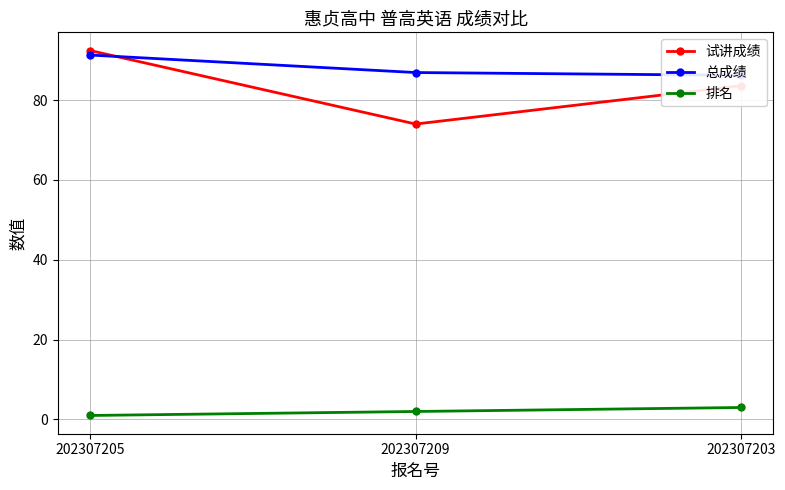

Rank the series at 202307205 from lowest to highest value.

排名, 总成绩, 试讲成绩